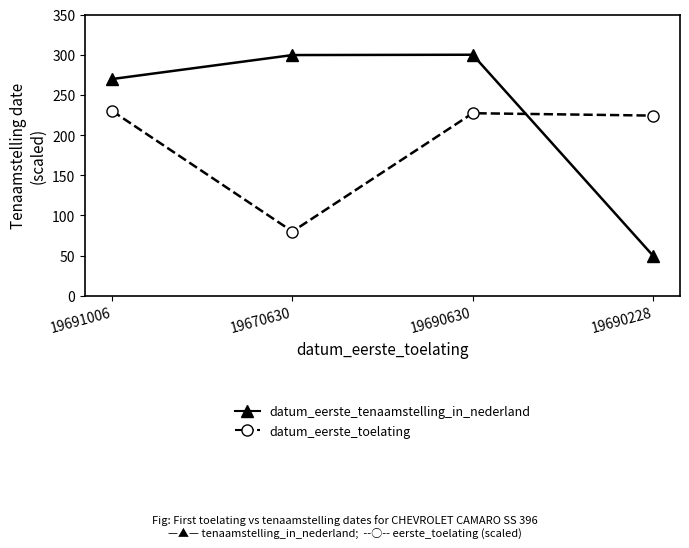

What is the value of the datum_eerste_tenaamstelling_in_nederland point at the 2nd from the left?

299.6